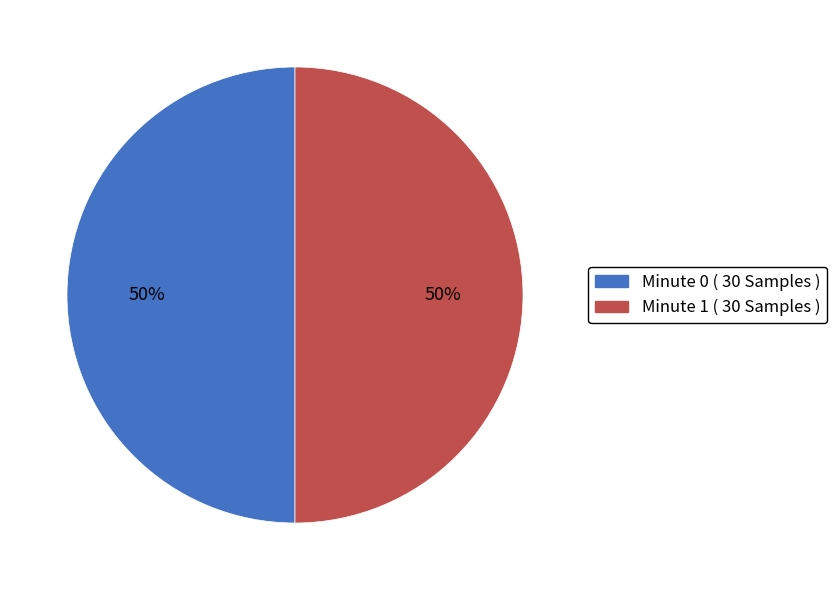

To the nearest percent, what is the average slice percentage?

50%